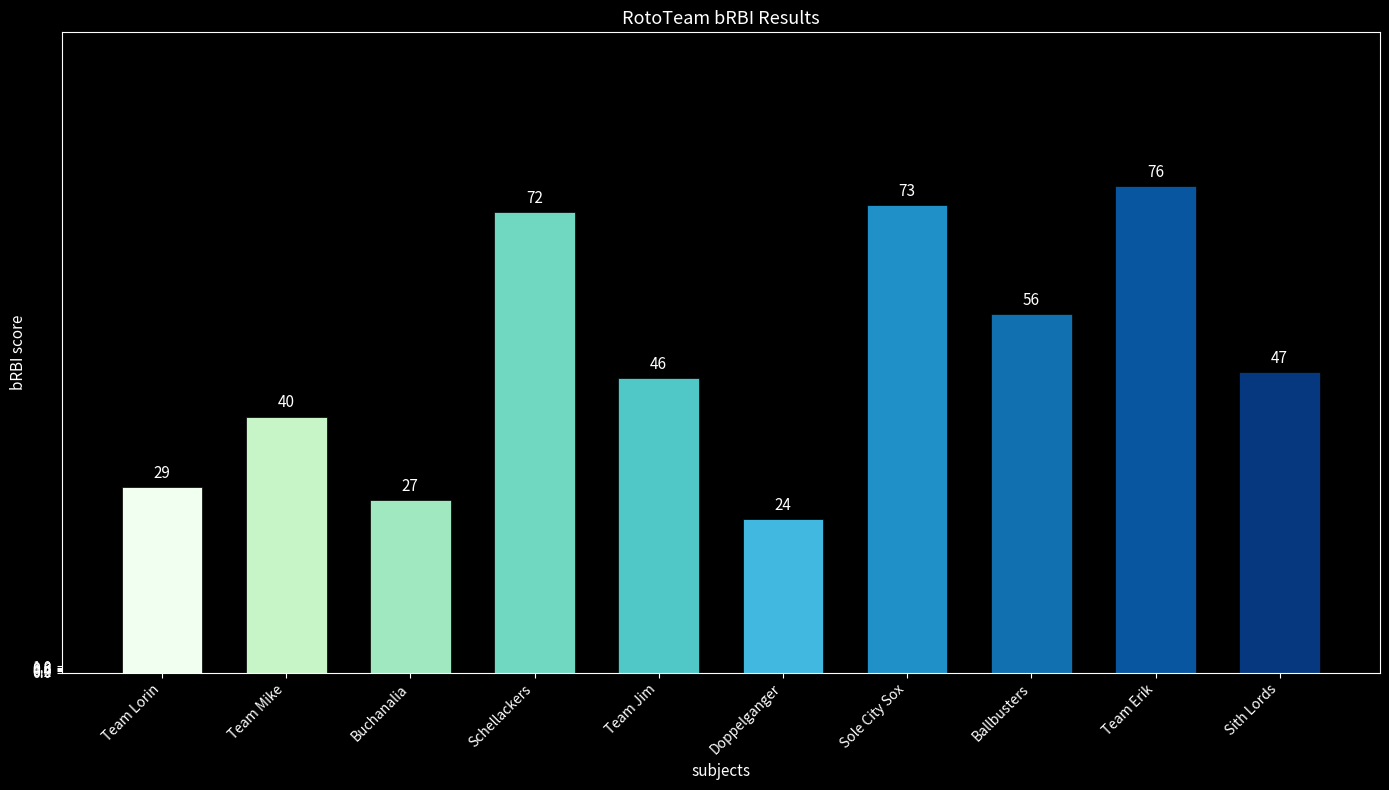

What is the sum of the values at Team Mike and Ballbusters?

96